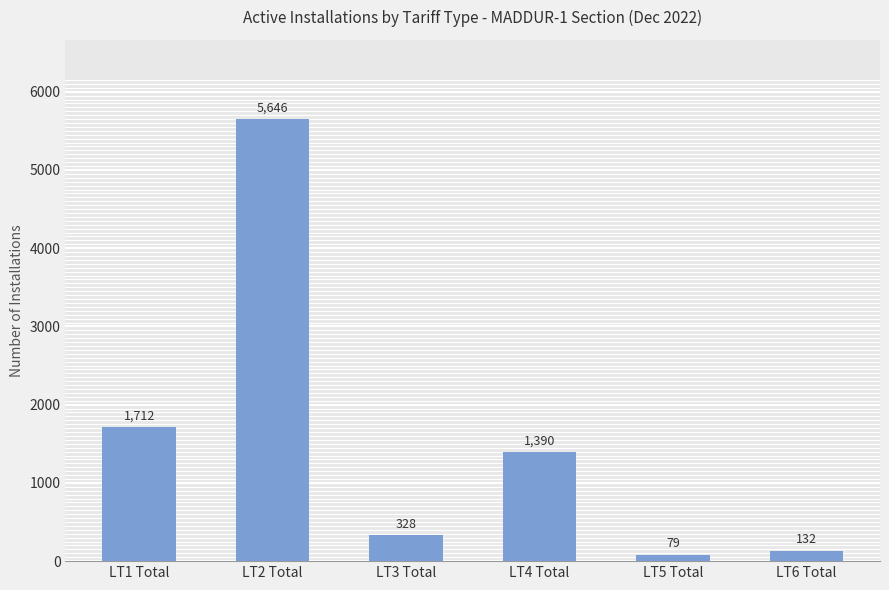

Rank the categories by value from highest to lowest.

LT2 Total, LT1 Total, LT4 Total, LT3 Total, LT6 Total, LT5 Total